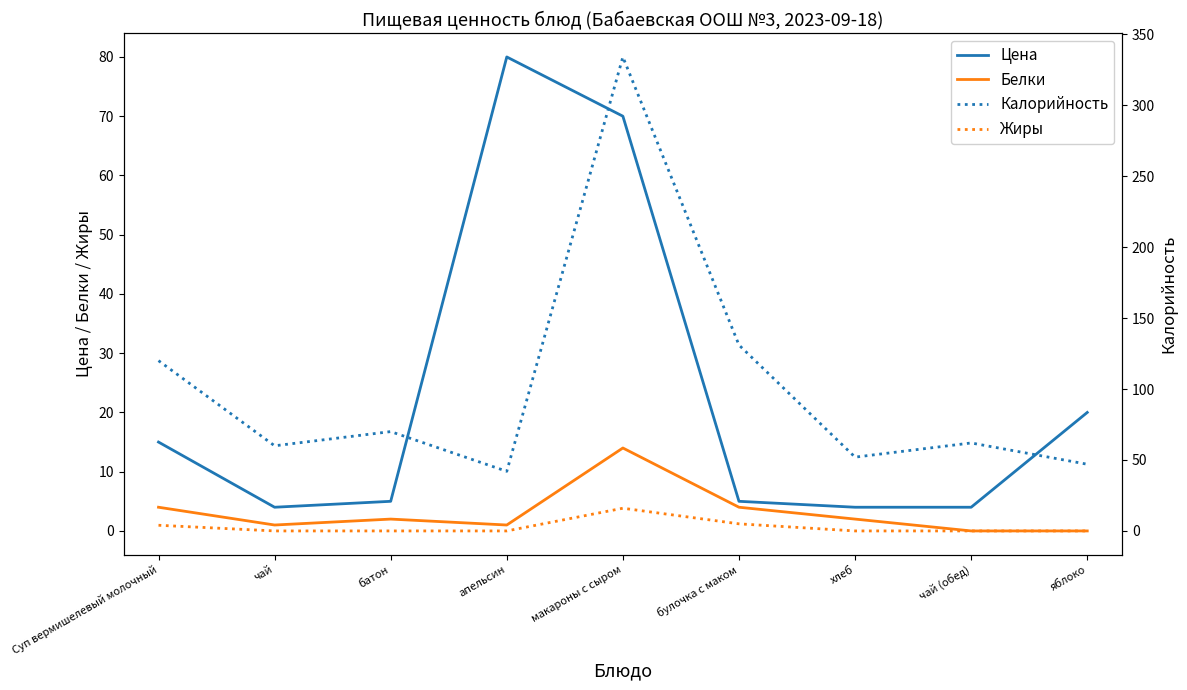

Reading left to right, list all the values displayed in this chart.

Цена: Суп вермишелевый молочный=15	чай=4	батон=5	апельсин=80	макароны с сыром=70	булочка с маком=5	хлеб=4	чай (обед)=4	яблоко=20
Белки: Суп вермишелевый молочный=4	чай=1	батон=2	апельсин=1	макароны с сыром=14	булочка с маком=4	хлеб=2	чай (обед)=0	яблоко=0
Калорийность: Суп вермишелевый молочный=120	чай=60	батон=70	апельсин=42	макароны с сыром=334	булочка с маком=131	хлеб=52	чай (обед)=62	яблоко=47
Жиры: Суп вермишелевый молочный=4	чай=0	батон=0	апельсин=0	макароны с сыром=16	булочка с маком=5	хлеб=0	чай (обед)=0	яблоко=0